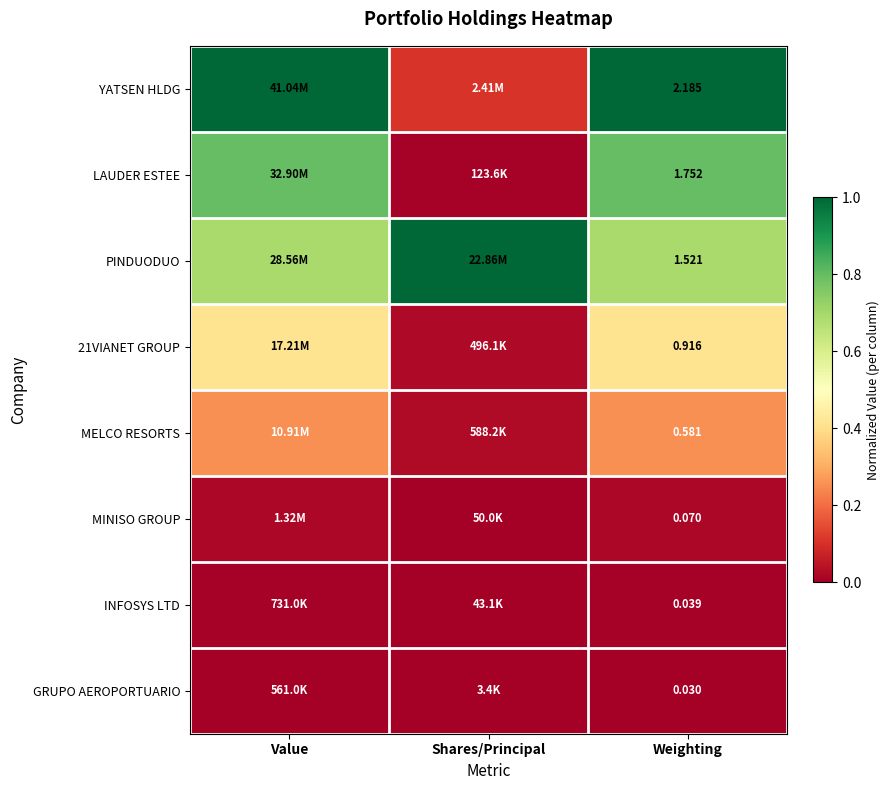

Is the value of GRUPO AEROPORTUARIO at Weighting greater than the value of MELCO RESORTS at Weighting?

No